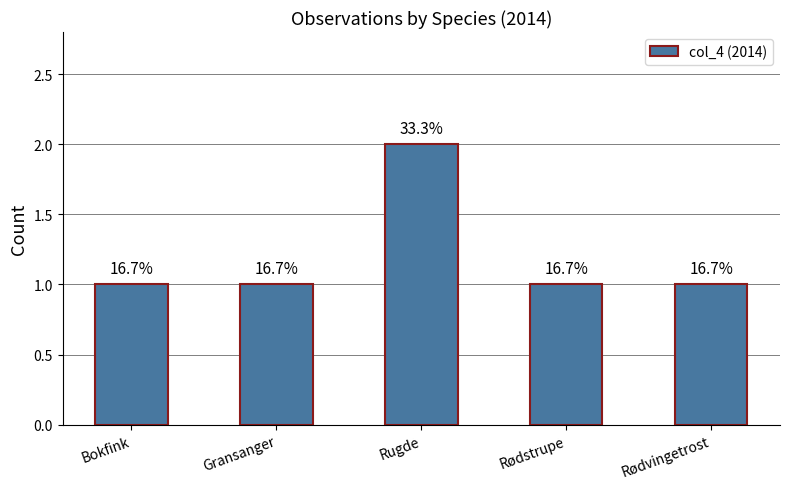

Reading left to right, list all the values displayed in this chart.

1	1	2	1	1